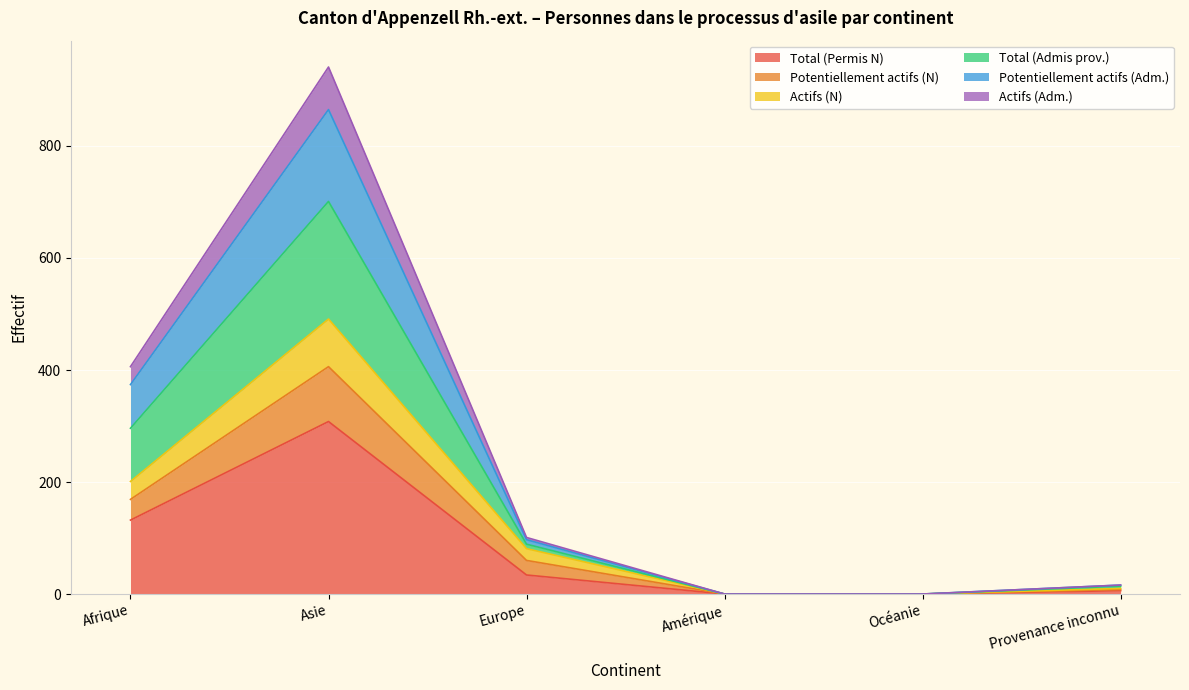

Between Afrique and Asie, which is larger?

Asie